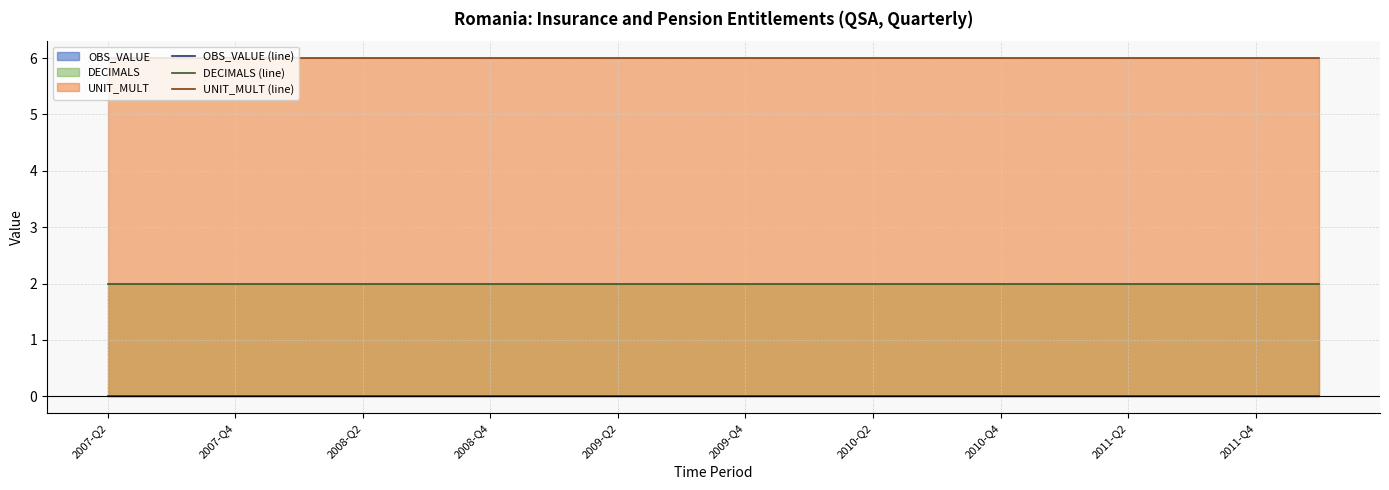

True or false: UNIT_MULT (line) and DECIMALS (line) intersect in this chart.

False